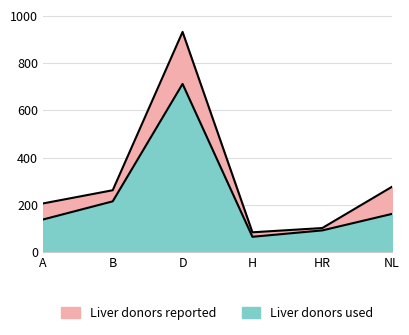

What is the sum of the Liver donors reported values at B and NL?

539